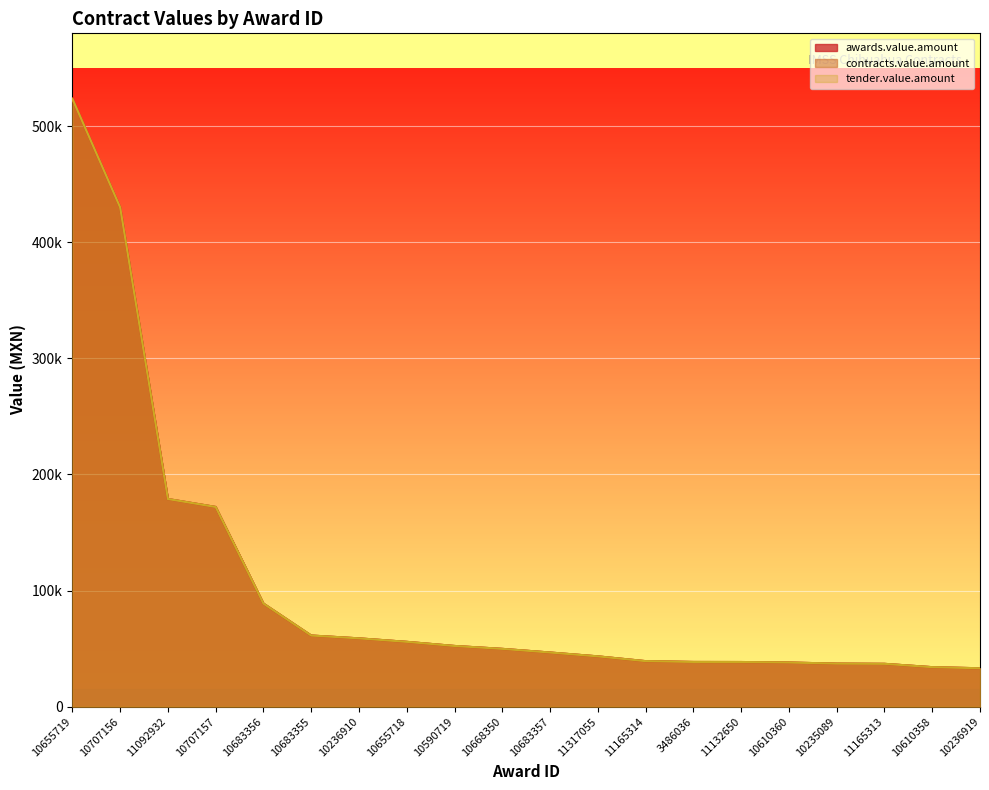

Rank the series at 10610360 from highest to lowest value.

awards.value.amount, contracts.value.amount, tender.value.amount